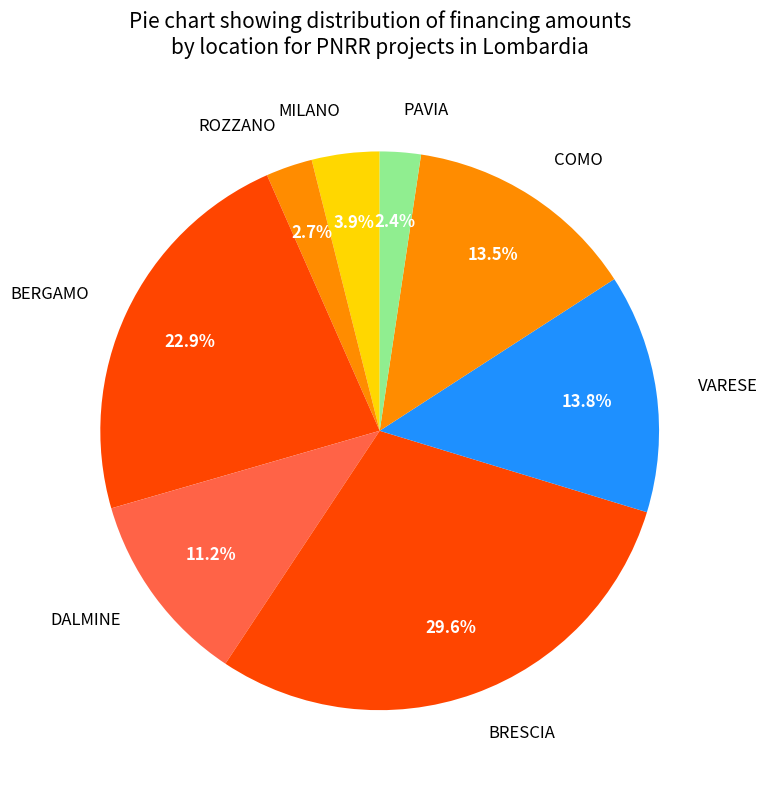

Between MILANO and BERGAMO, which is larger?

BERGAMO